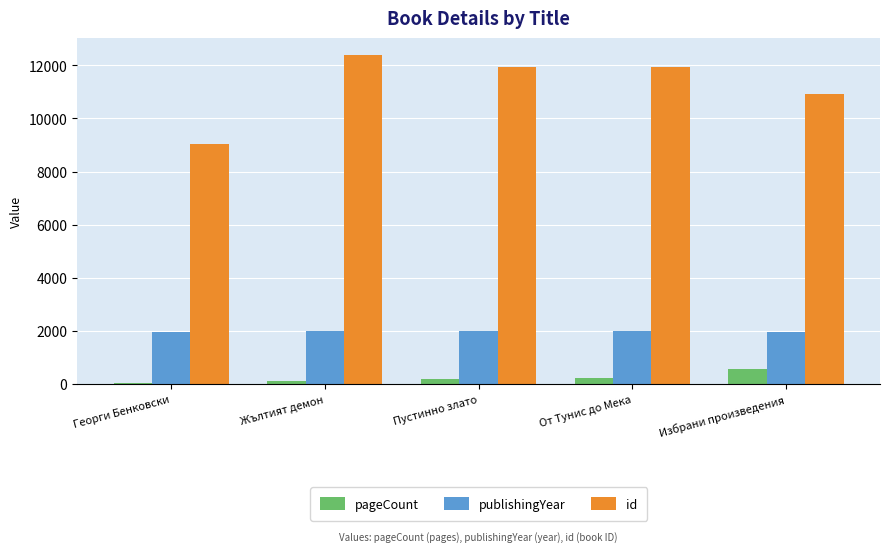

What is the total value across all series at Избрани произведения?

13454